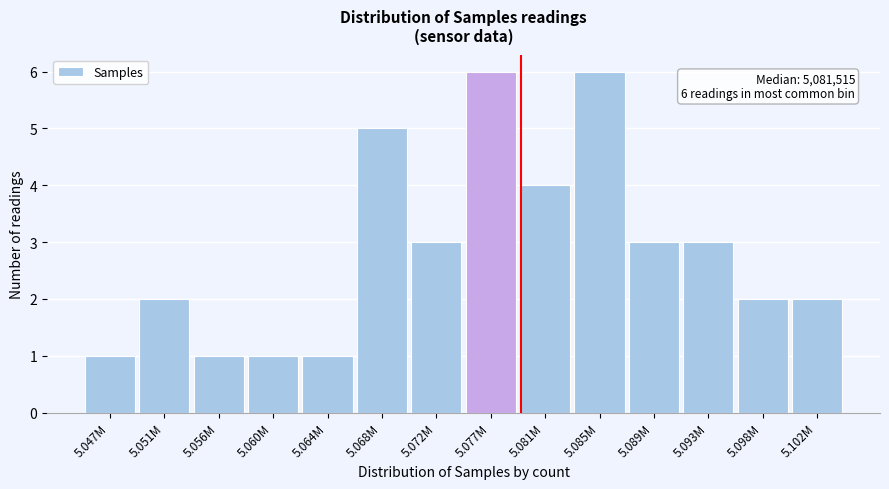

Reading right to left, what are all the values shown in this chart?

2	2	3	3	6	4	6	3	5	1	1	1	2	1